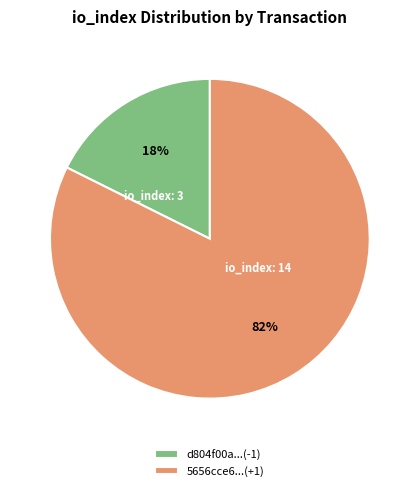

To the nearest percent, what portion does 5656cce6...(+1) represent?

82%